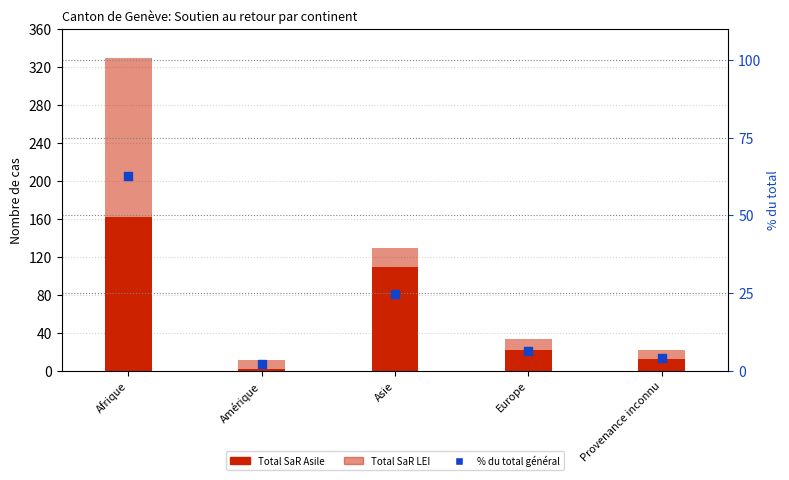

What is the total value across all series at Afrique?

391.8